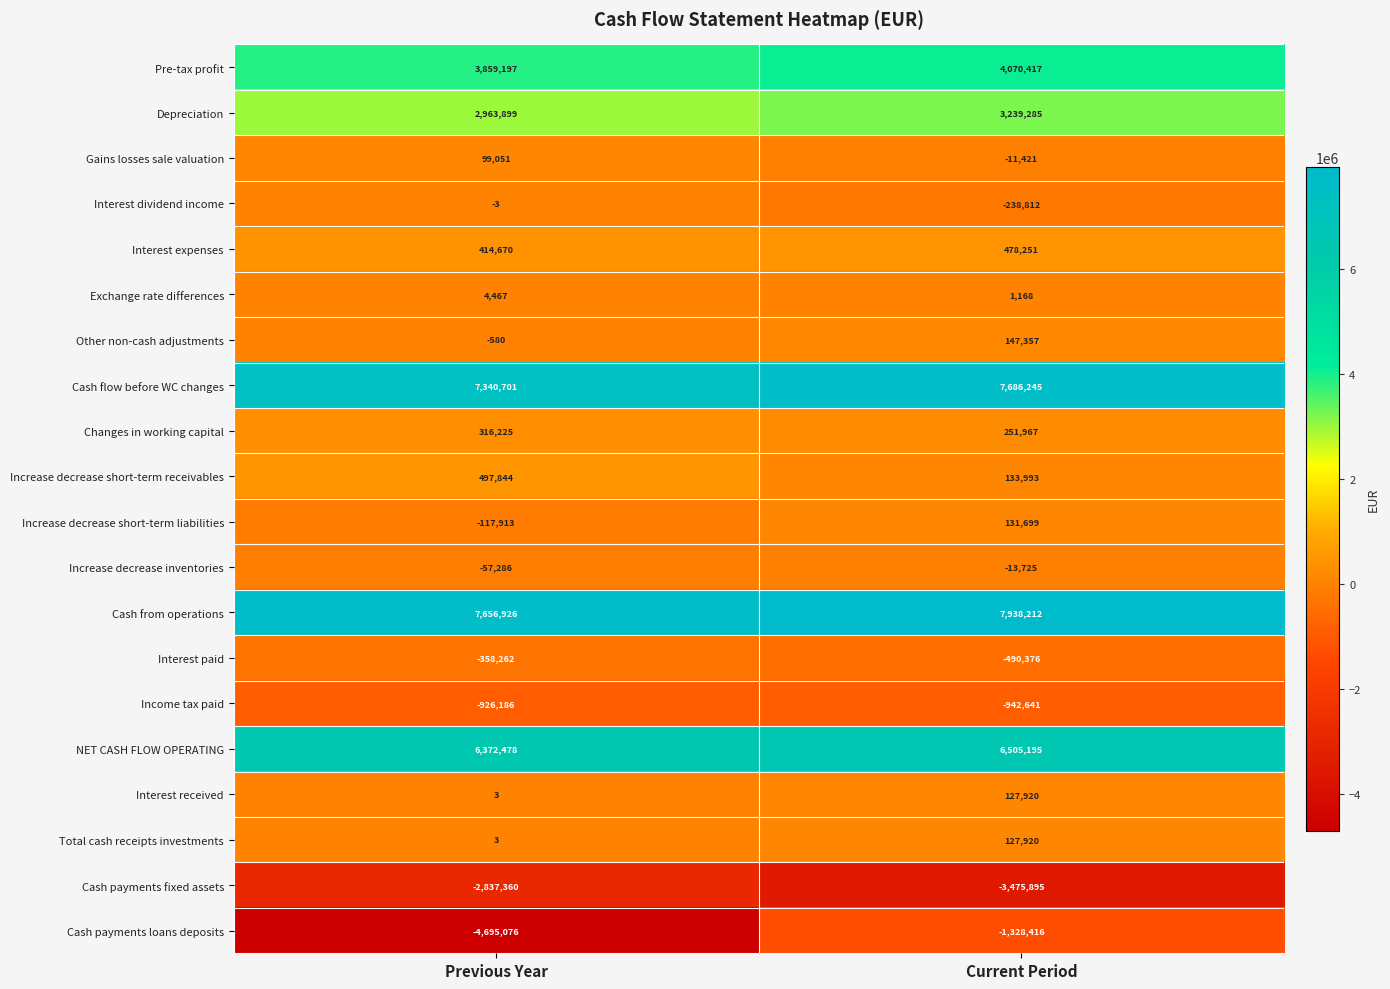

What is the sum of all Total cash receipts investments values?

127923